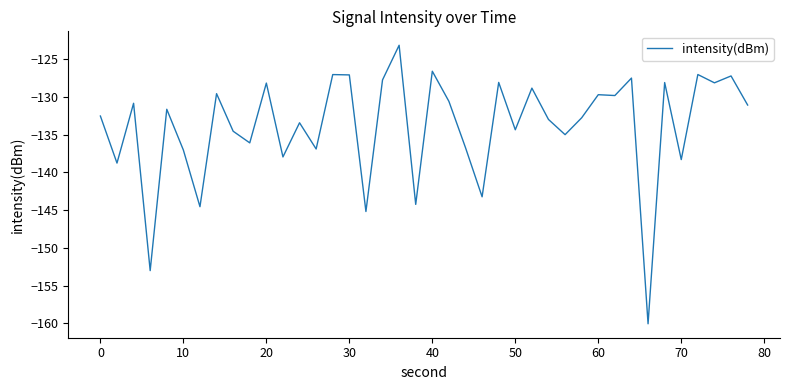

What is the difference between the maximum and minimum values?

36.9